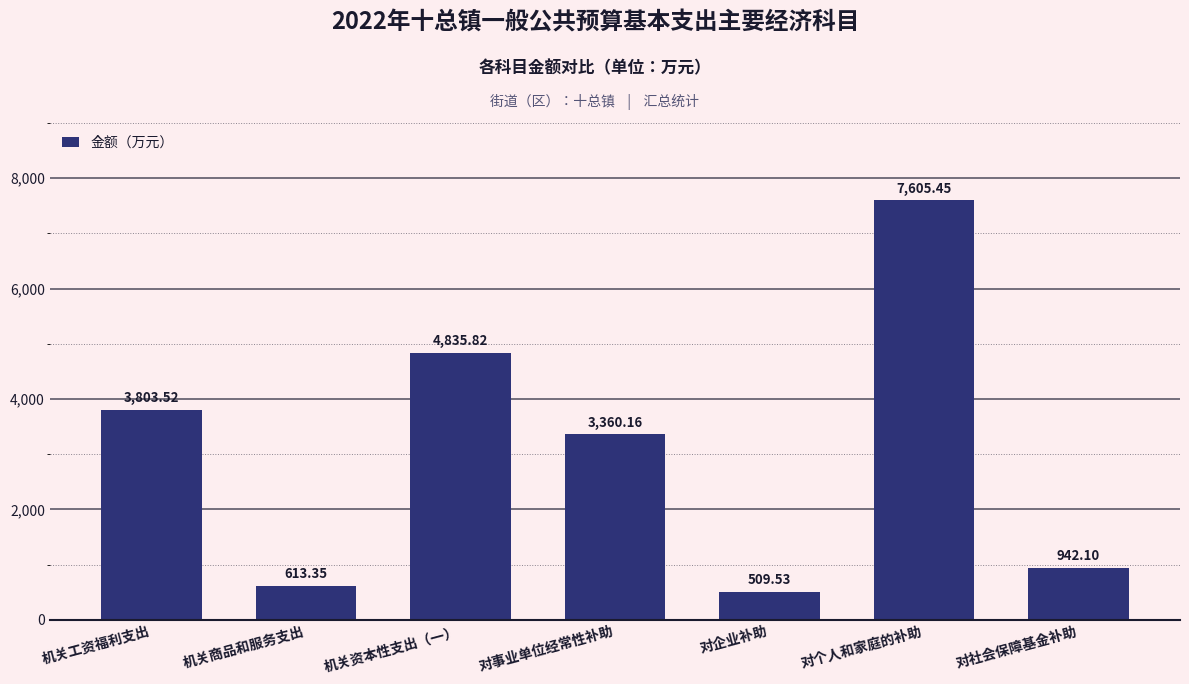

At which label does the data first exceed 3360?

机关工资福利支出